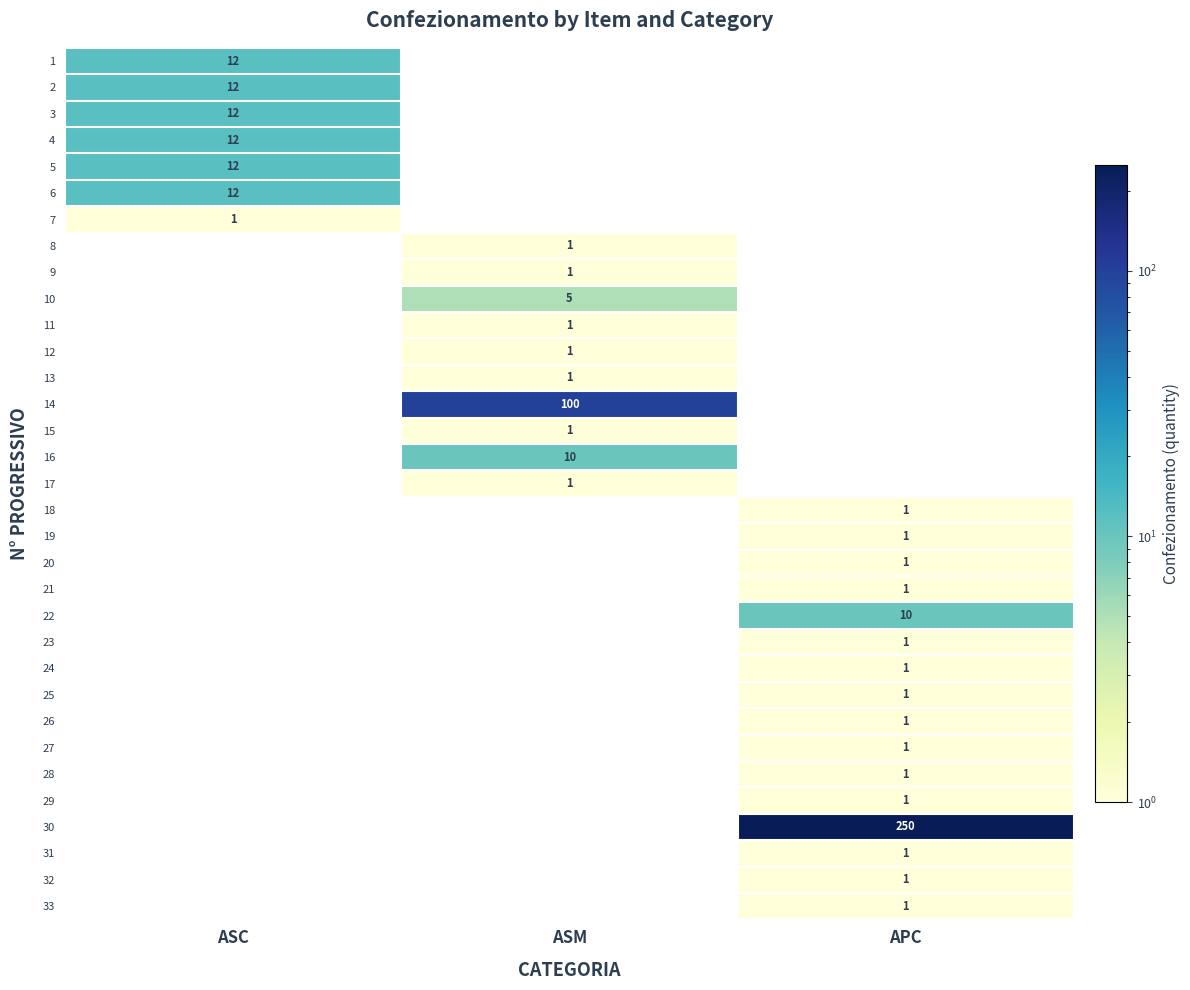

True or false: 19 has a value of 1 at APC.

True